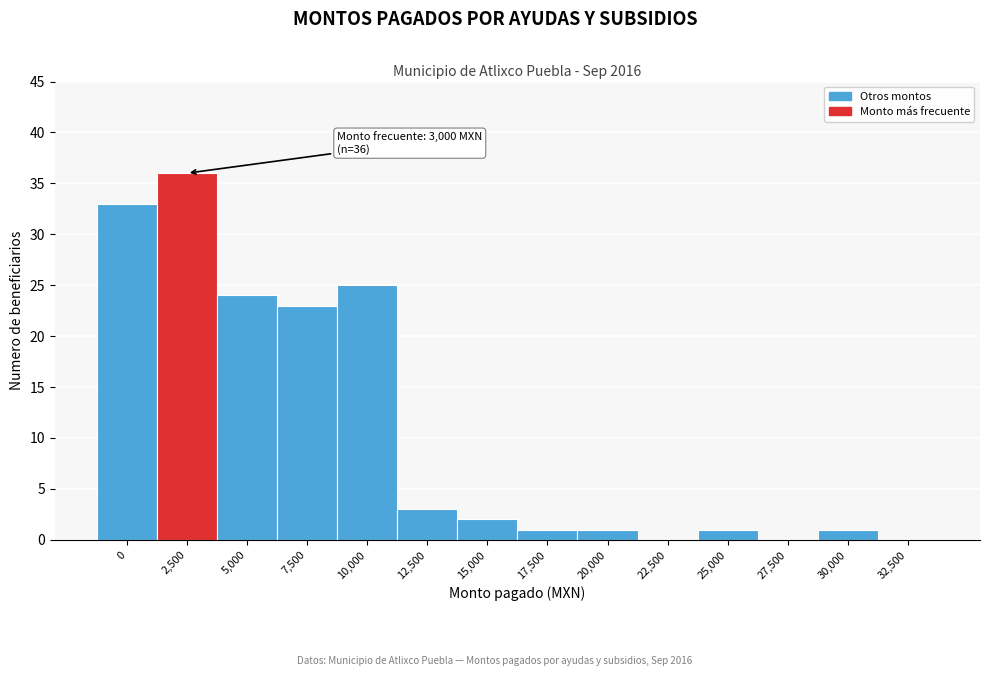

Reading left to right, list all the values displayed in this chart.

0=33	2,500=36	5,000=24	7,500=23	10,000=25	12,500=3	15,000=2	17,500=1	20,000=1	22,500=0	25,000=1	27,500=0	30,000=1	32,500=0